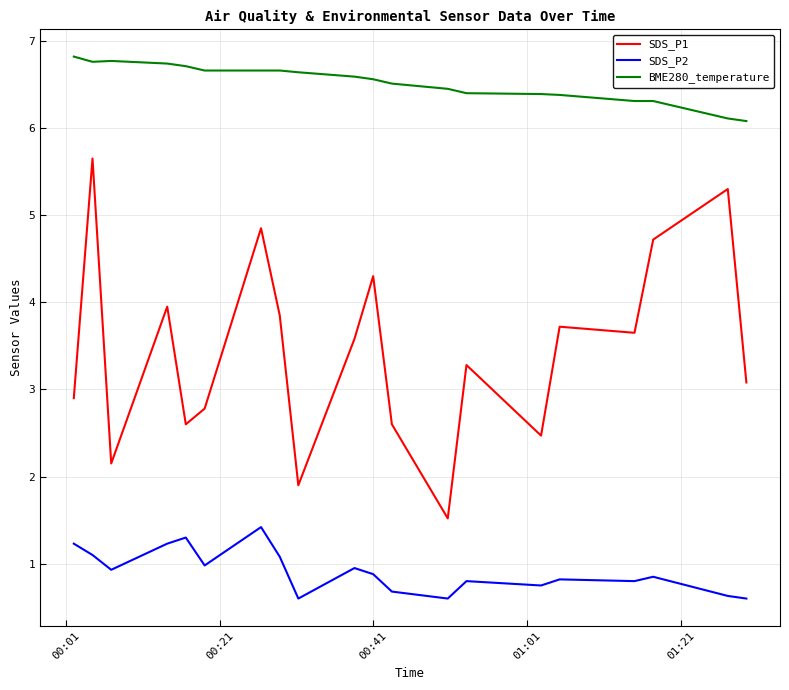

What is the smallest value displayed?

0.6